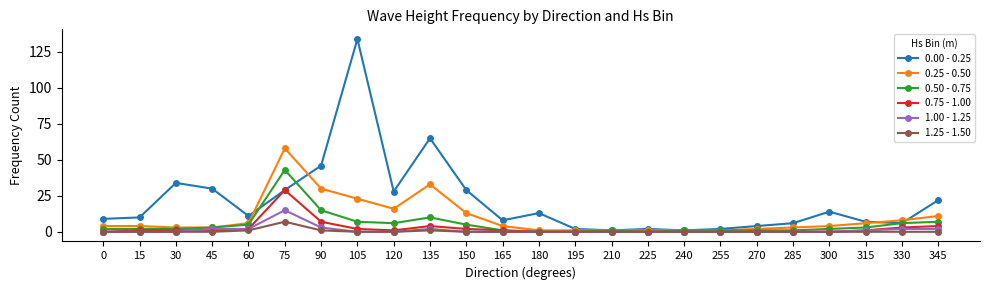

Is it true that 0.00 - 0.25 equals 9 at 0?

True